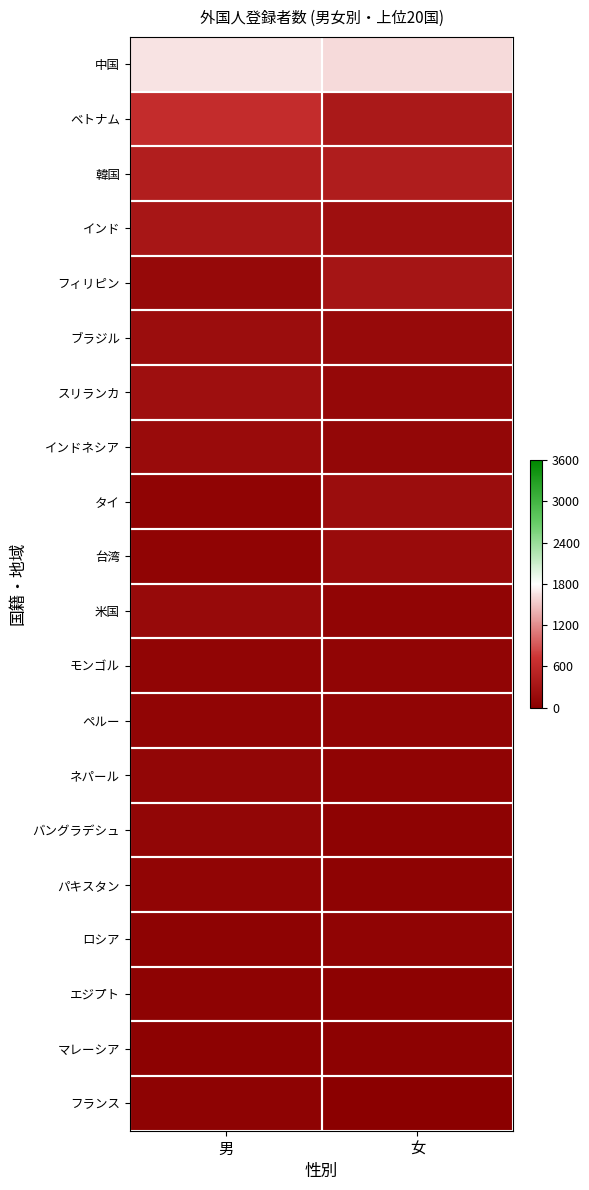

Which has a higher value, 女 or 男?

男